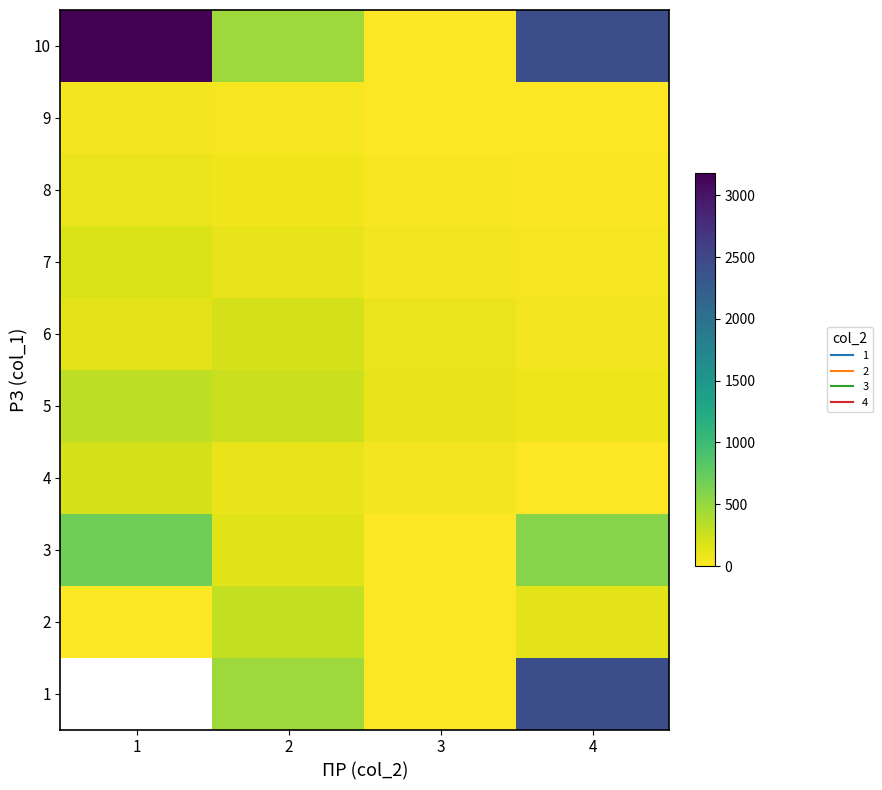

How many distinct data groups are displayed?

10